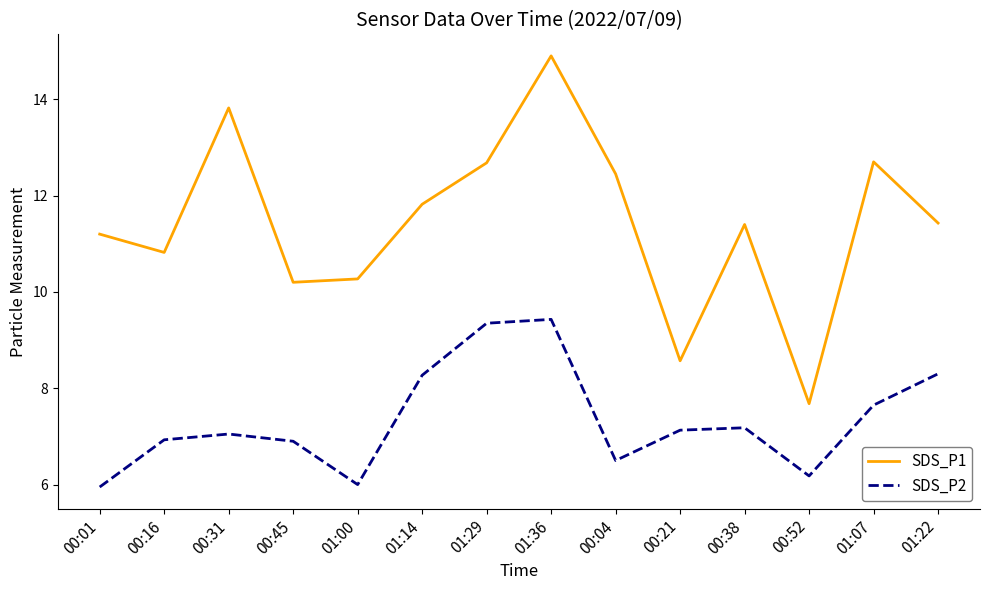

Does the chart display data point markers on the line(s)?

No